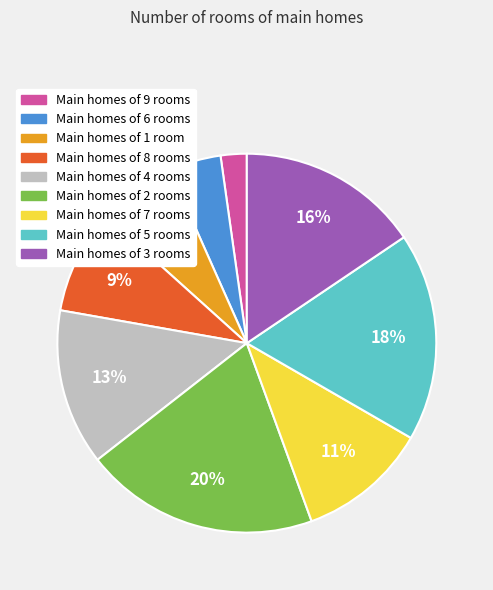

Is there any slice that represents more than half of the pie?

No